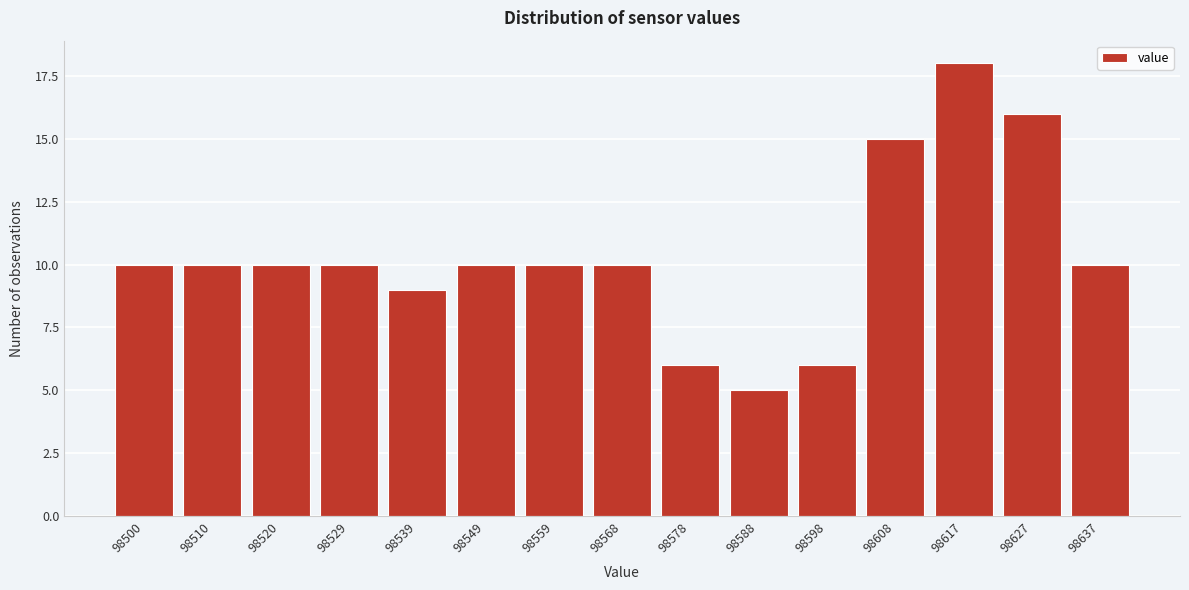

Reading left to right, transcribe all the data shown in this chart.

10	10	10	10	9	10	10	10	6	5	6	15	18	16	10